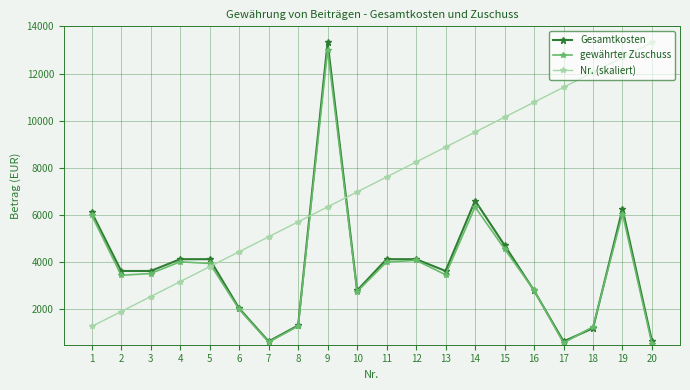

True or false: Nr. (skaliert) has more than 2 points higher than both neighbors.

False